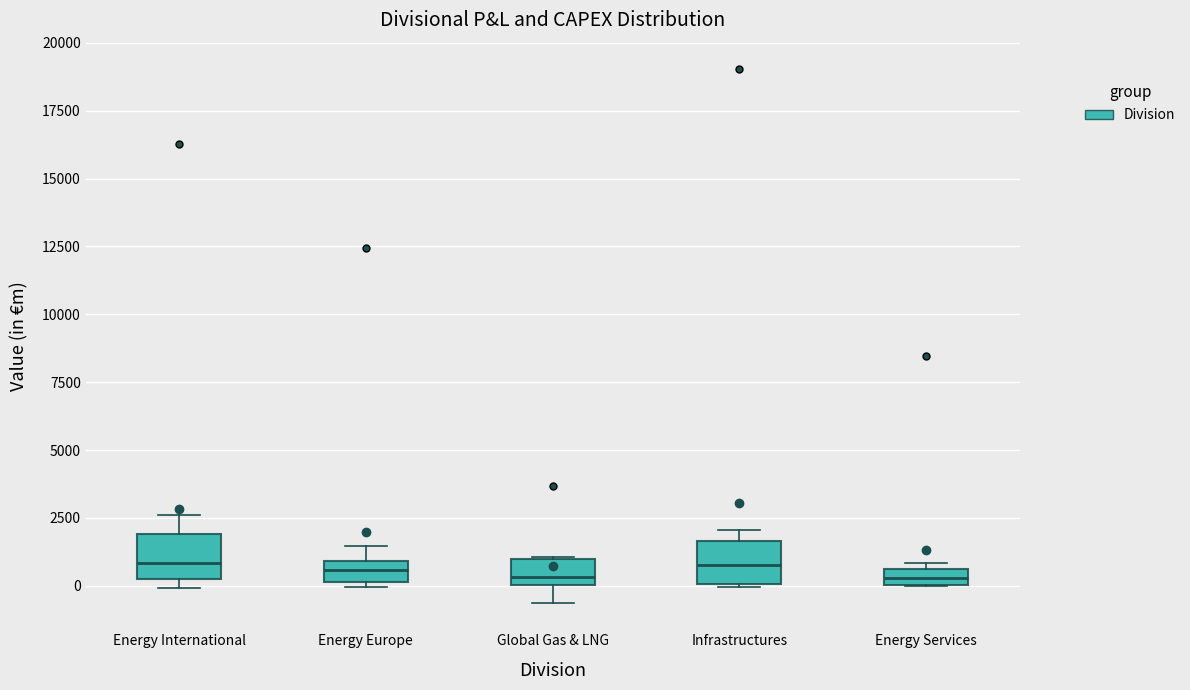

Where is the lower edge of the box for Energy International on the y-axis? The values are not printed on the chart, so give them approximately, as read against the axis.

0